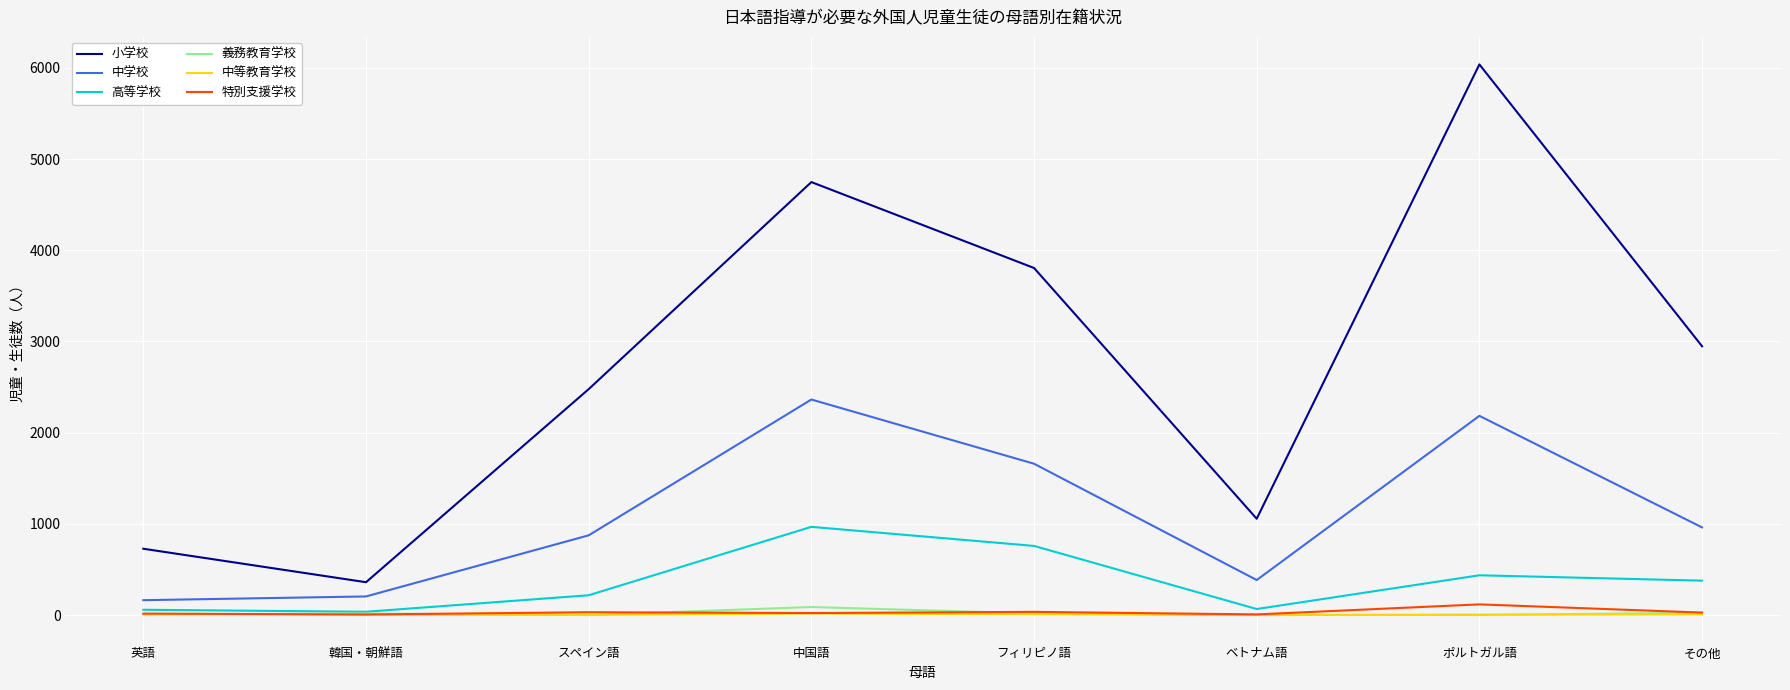

What is the greatest value displayed?

6037